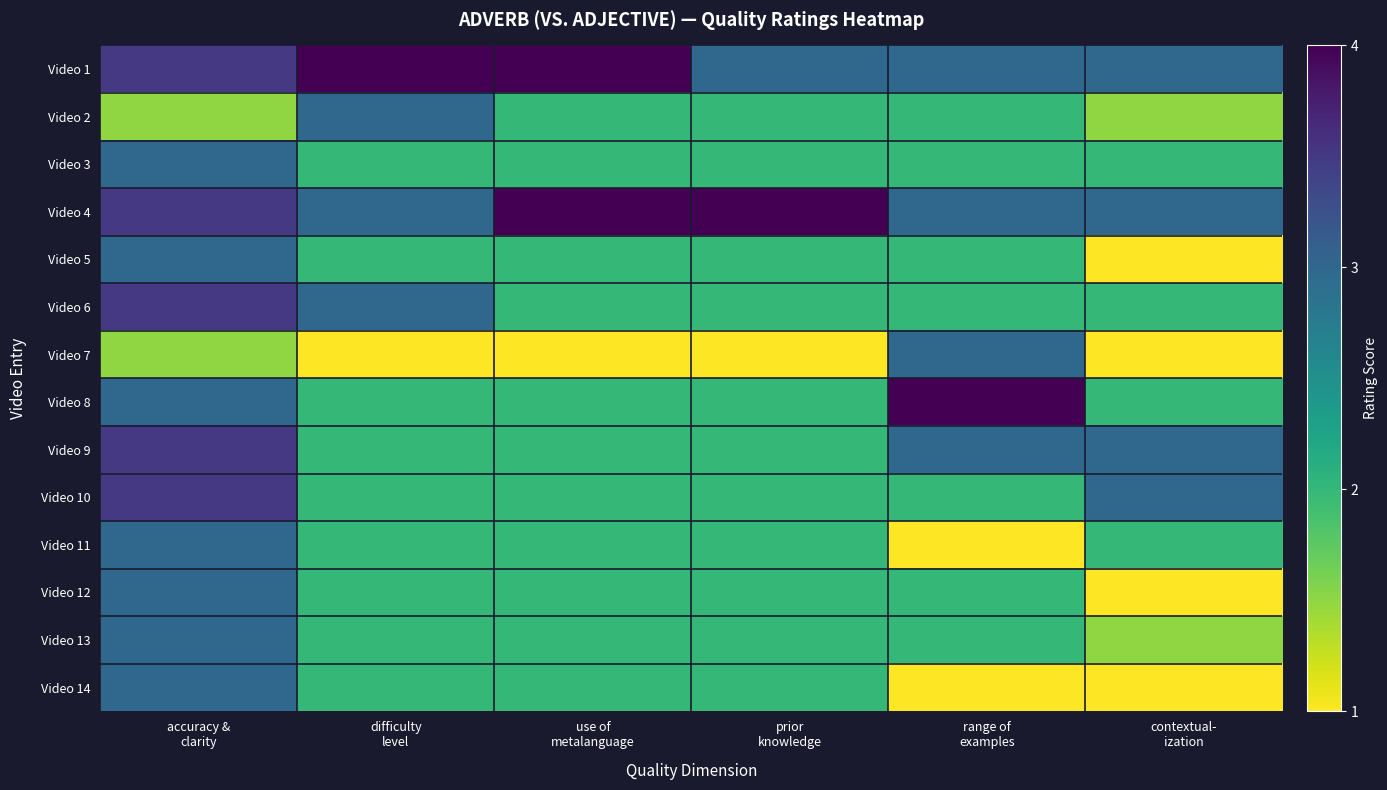

Reading left to right, extract all data points from this chart.

Video 1: accuracy &
clarity=3.5	difficulty
level=4.0	use of
metalanguage=4.0	prior
knowledge=3.0	range of
examples=3.0	contextual-
ization=3.0
Video 2: accuracy &
clarity=1.5	difficulty
level=3.0	use of
metalanguage=2.0	prior
knowledge=2.0	range of
examples=2.0	contextual-
ization=1.5
Video 3: accuracy &
clarity=3.0	difficulty
level=2.0	use of
metalanguage=2.0	prior
knowledge=2.0	range of
examples=2.0	contextual-
ization=2.0
Video 4: accuracy &
clarity=3.5	difficulty
level=3.0	use of
metalanguage=4.0	prior
knowledge=4.0	range of
examples=3.0	contextual-
ization=3.0
Video 5: accuracy &
clarity=3.0	difficulty
level=2.0	use of
metalanguage=2.0	prior
knowledge=2.0	range of
examples=2.0	contextual-
ization=1.0
Video 6: accuracy &
clarity=3.5	difficulty
level=3.0	use of
metalanguage=2.0	prior
knowledge=2.0	range of
examples=2.0	contextual-
ization=2.0
Video 7: accuracy &
clarity=1.5	difficulty
level=1.0	use of
metalanguage=1.0	prior
knowledge=1.0	range of
examples=3.0	contextual-
ization=1.0
Video 8: accuracy &
clarity=3.0	difficulty
level=2.0	use of
metalanguage=2.0	prior
knowledge=2.0	range of
examples=4.0	contextual-
ization=2.0
Video 9: accuracy &
clarity=3.5	difficulty
level=2.0	use of
metalanguage=2.0	prior
knowledge=2.0	range of
examples=3.0	contextual-
ization=3.0
Video 10: accuracy &
clarity=3.5	difficulty
level=2.0	use of
metalanguage=2.0	prior
knowledge=2.0	range of
examples=2.0	contextual-
ization=3.0
Video 11: accuracy &
clarity=3.0	difficulty
level=2.0	use of
metalanguage=2.0	prior
knowledge=2.0	range of
examples=1.0	contextual-
ization=2.0
Video 12: accuracy &
clarity=3.0	difficulty
level=2.0	use of
metalanguage=2.0	prior
knowledge=2.0	range of
examples=2.0	contextual-
ization=1.0
Video 13: accuracy &
clarity=3.0	difficulty
level=2.0	use of
metalanguage=2.0	prior
knowledge=2.0	range of
examples=2.0	contextual-
ization=1.5
Video 14: accuracy &
clarity=3.0	difficulty
level=2.0	use of
metalanguage=2.0	prior
knowledge=2.0	range of
examples=1.0	contextual-
ization=1.0